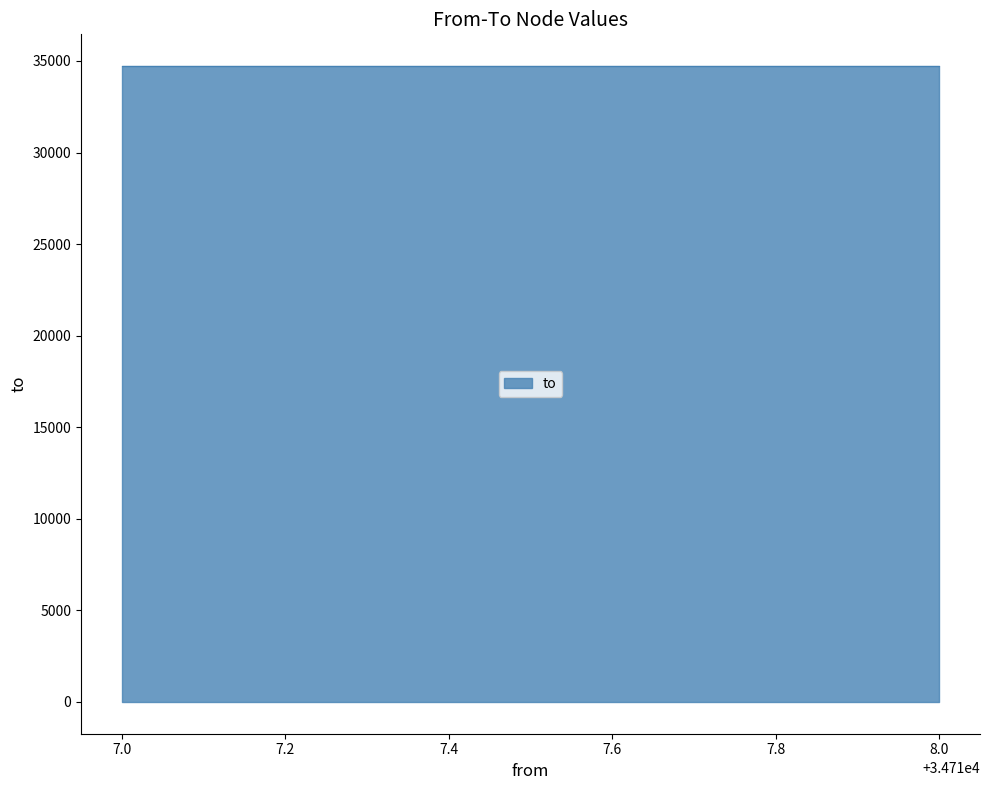

The value at 8.0 is 8015. True or false?

False